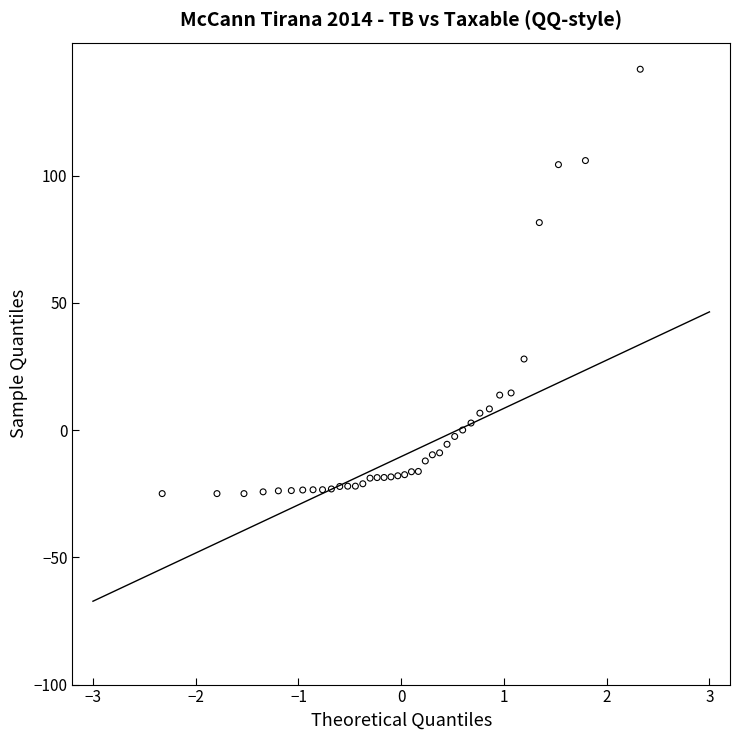

What is the range of Y values (max minus min)?

166.8